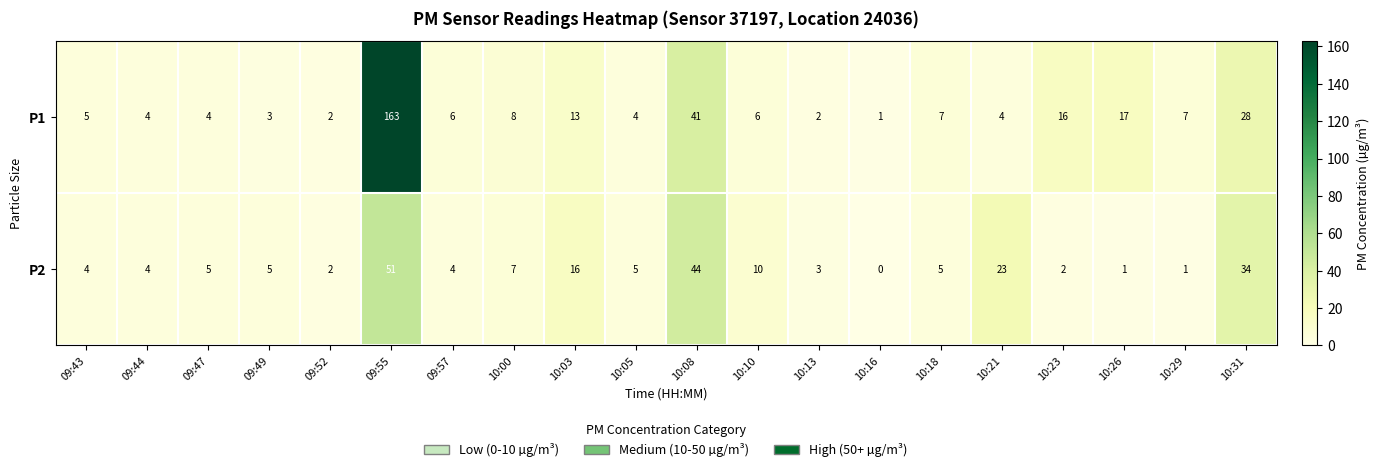

Is it true that P2 equals 51 at 09:55?

True